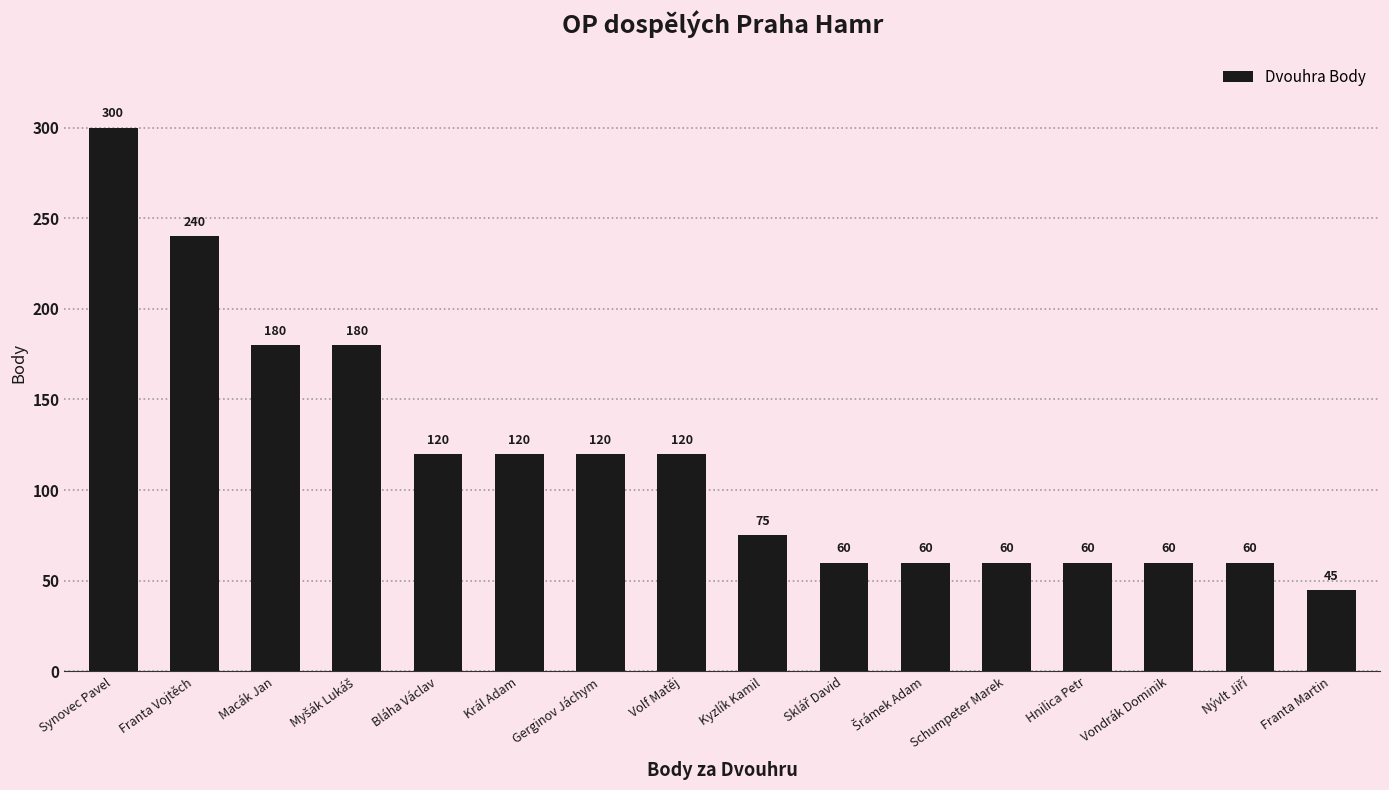

Count the number of data series in this chart.

1